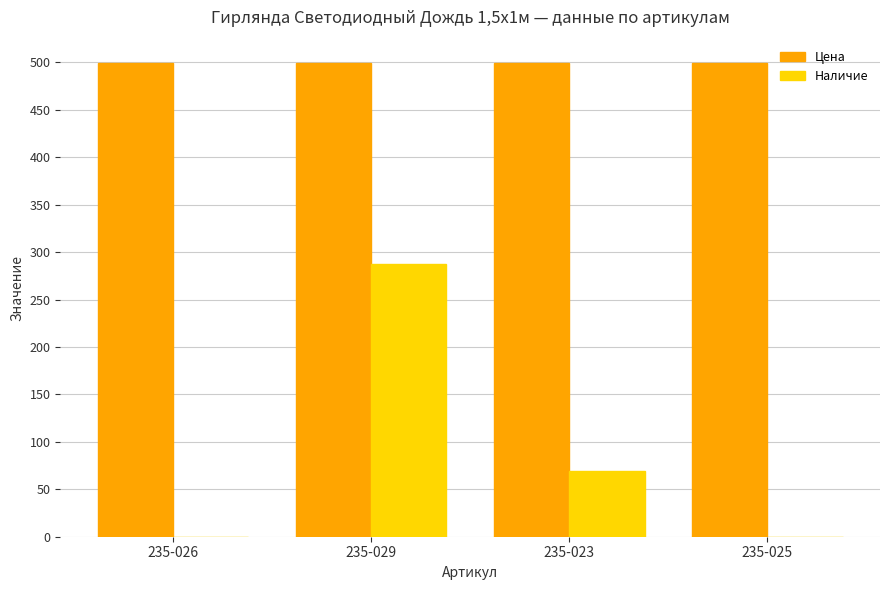

Reading left to right, list all the values displayed in this chart.

Цена: 499	499	499	499
Наличие: 0	287	69	0